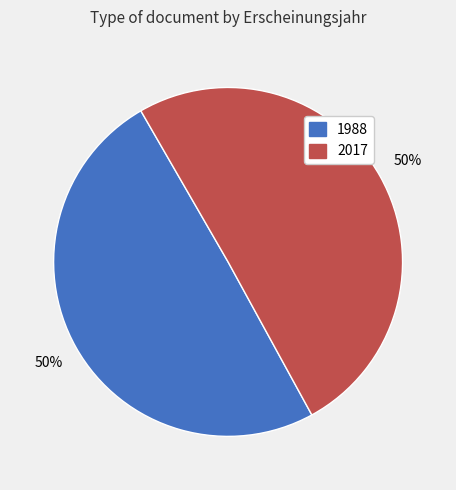

To the nearest percent, what is the average slice percentage?

50%